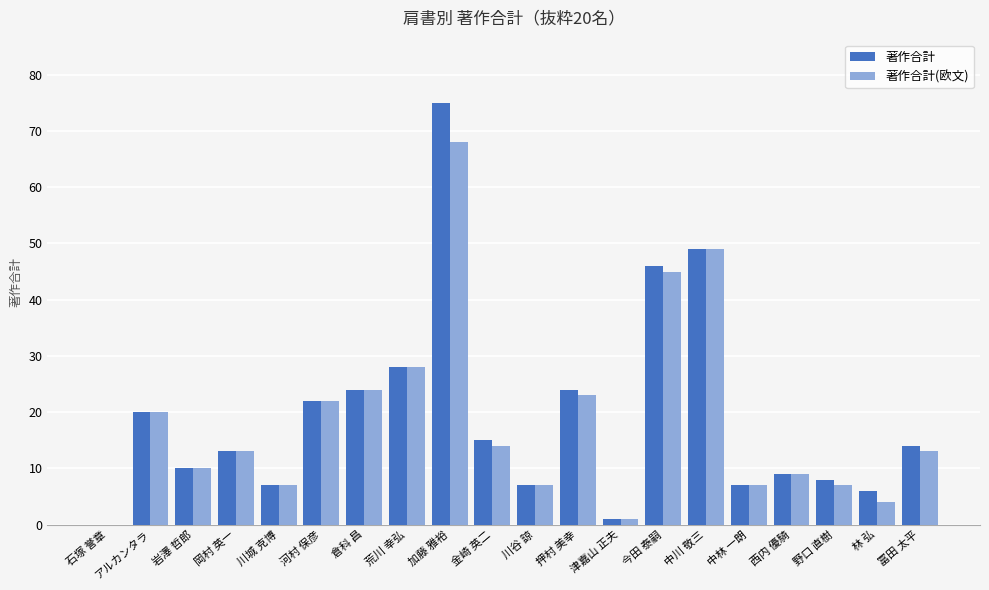

Reading right to left, transcribe all the data shown in this chart.

著作合計: 冨田 太平=14	林 弘=6	野口 直樹=8	西内 優騎=9	中林 一朗=7	中川 敬三=49	今田 泰嗣=46	津嘉山 正夫=1	押村 美幸=24	川谷 諒=7	金崎 英二=15	加藤 雅裕=75	荒川 幸弘=28	倉科 昌=24	河村 保彦=22	川城 克博=7	岡村 英一=13	岩澤 哲郎=10	アルカンタラ=20	石塚 誉章=0
著作合計(欧文): 冨田 太平=13	林 弘=4	野口 直樹=7	西内 優騎=9	中林 一朗=7	中川 敬三=49	今田 泰嗣=45	津嘉山 正夫=1	押村 美幸=23	川谷 諒=7	金崎 英二=14	加藤 雅裕=68	荒川 幸弘=28	倉科 昌=24	河村 保彦=22	川城 克博=7	岡村 英一=13	岩澤 哲郎=10	アルカンタラ=20	石塚 誉章=0